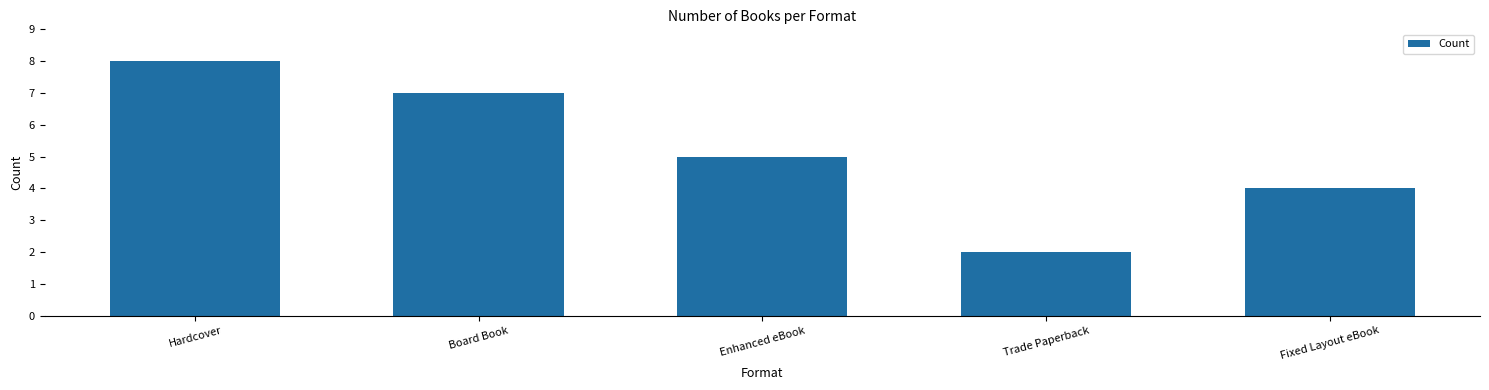

How many values are between 4 and 7?

3